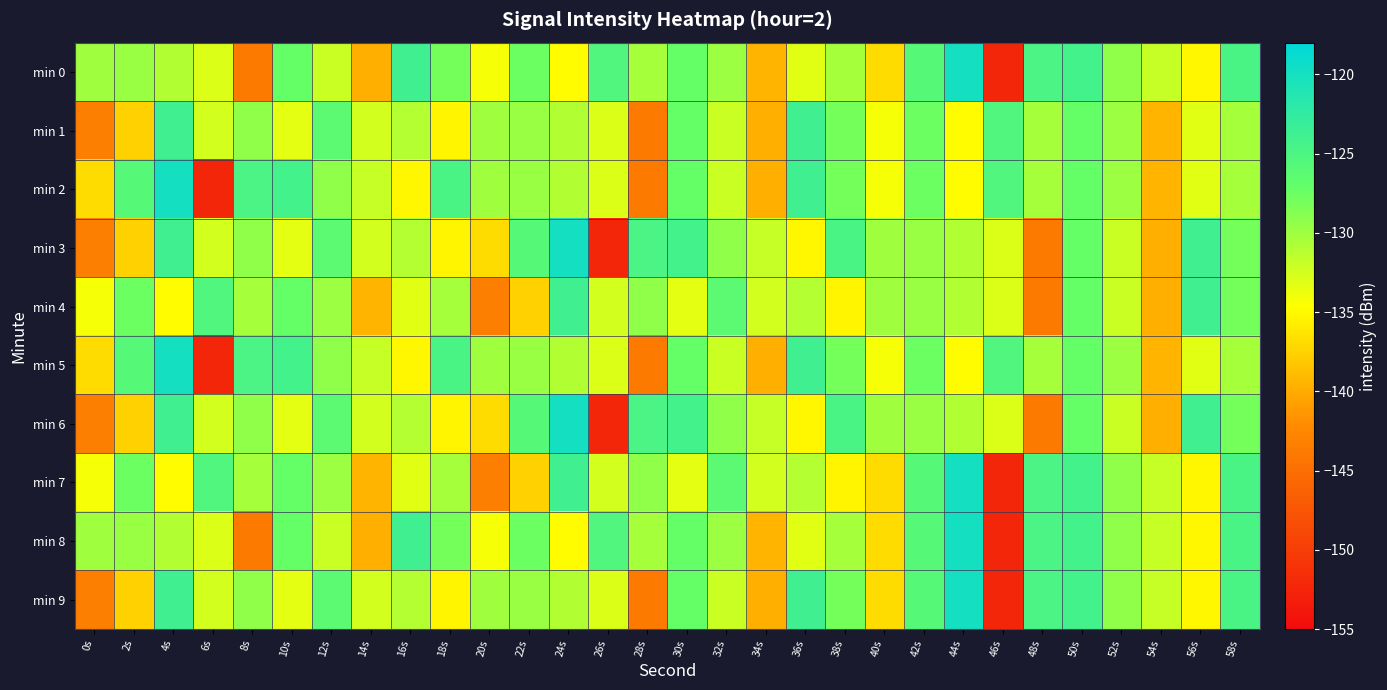

Between 18s and 50s, which series saw the biggest shift?

min 9